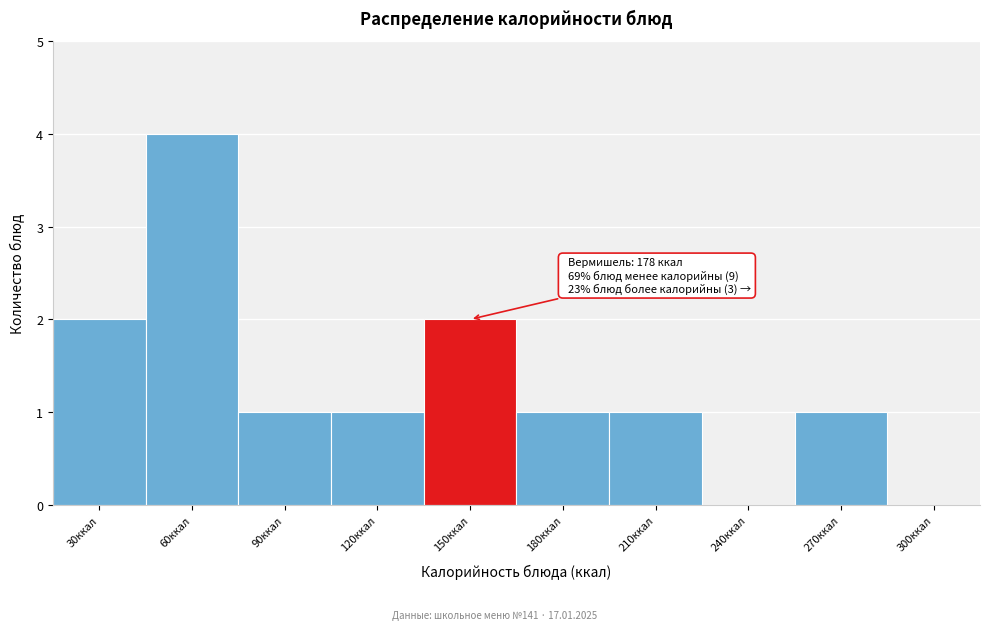

Reading right to left, extract all data points from this chart.

300ккал=0	270ккал=1	240ккал=0	210ккал=1	180ккал=1	150ккал=2	120ккал=1	90ккал=1	60ккал=4	30ккал=2